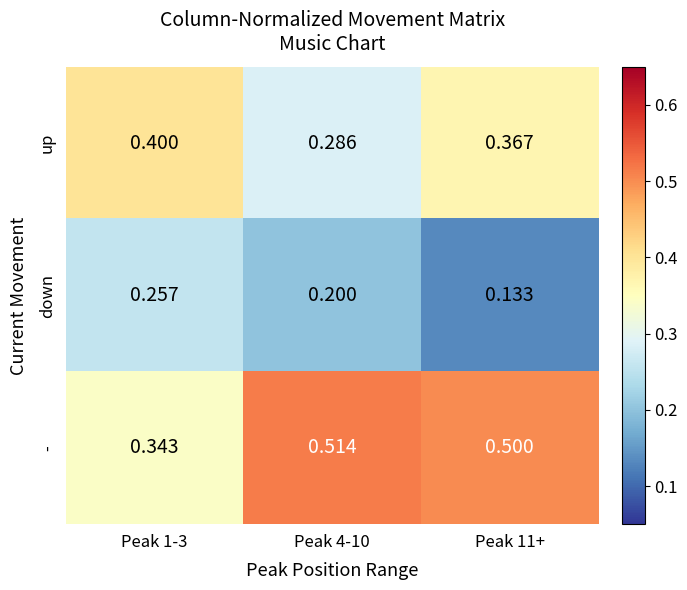

Which series has the widest spread of values?

-